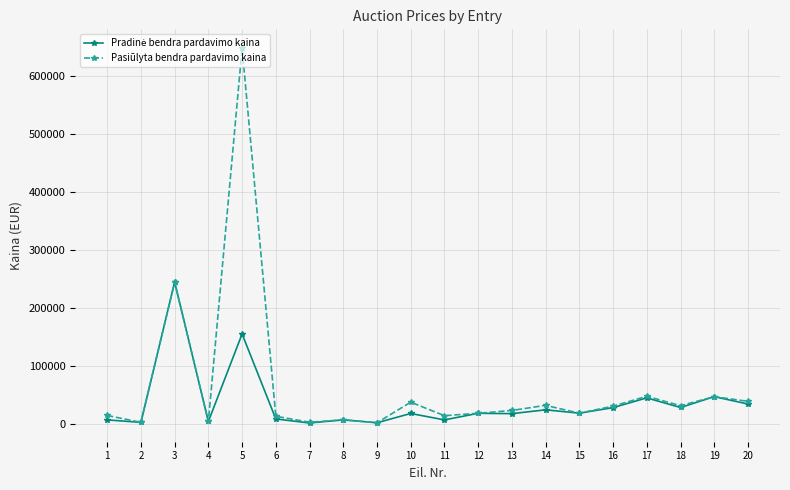

Where is the first local maximum for Pasiūlyta bendra pardavimo kaina?

3